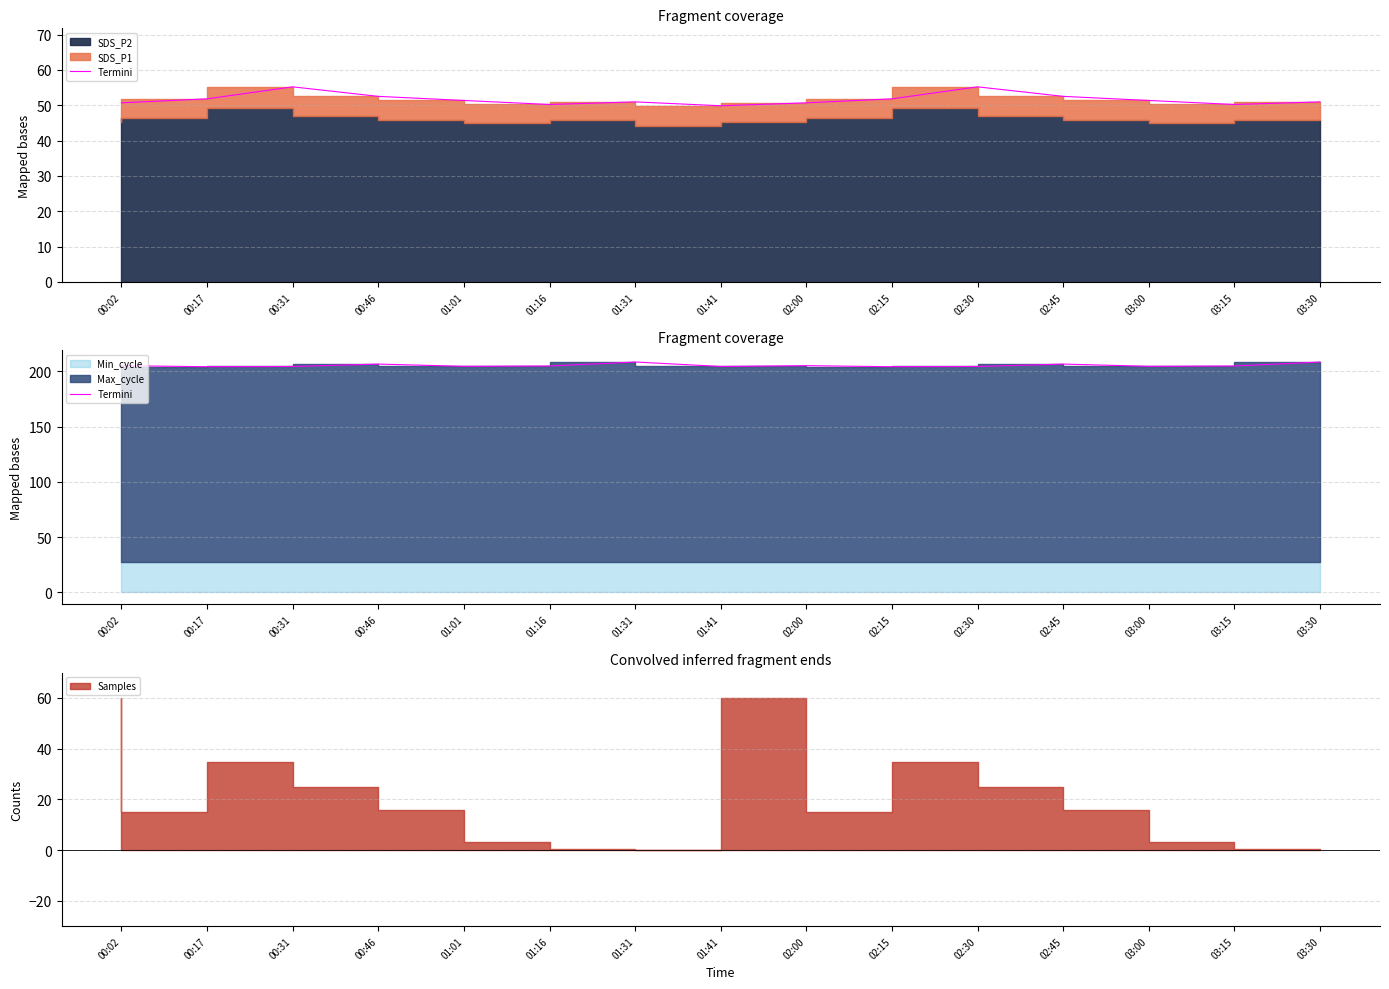

The chart shows a value of 204.8 at 01:16. True or false?

True